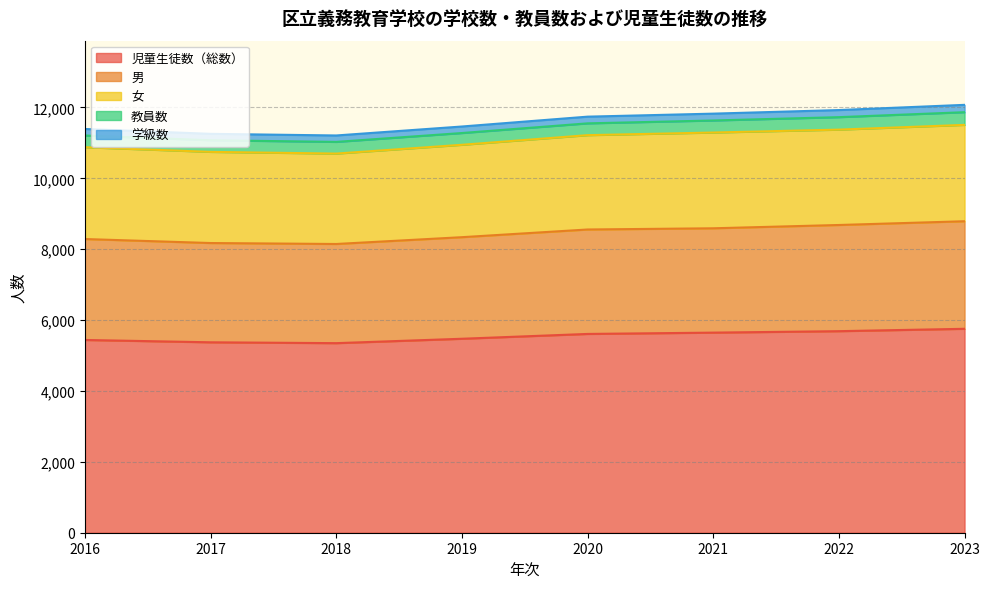

What is the total value across all series at 2020?

11740